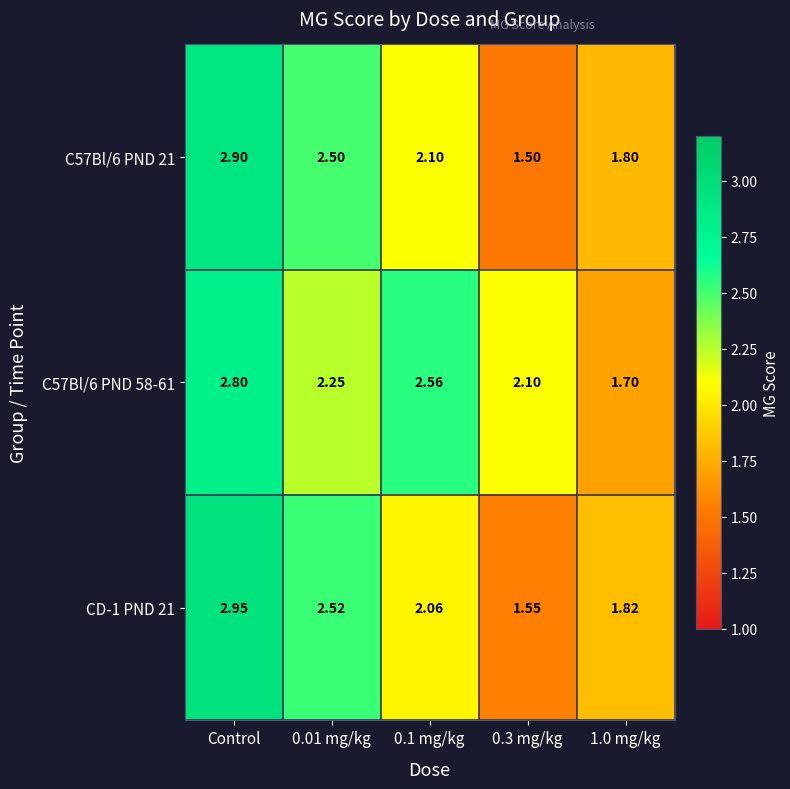

Which series has the largest total across all categories?

C57Bl/6 PND 58-61